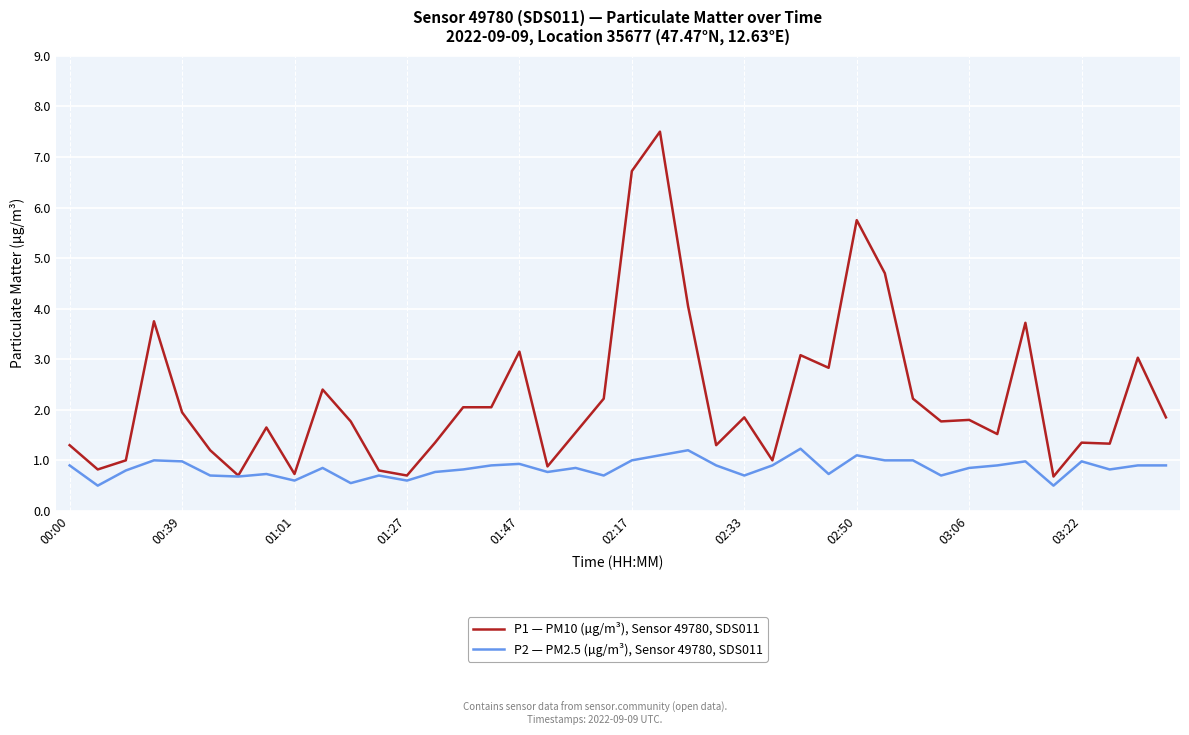

What is the greatest value displayed?

7.5